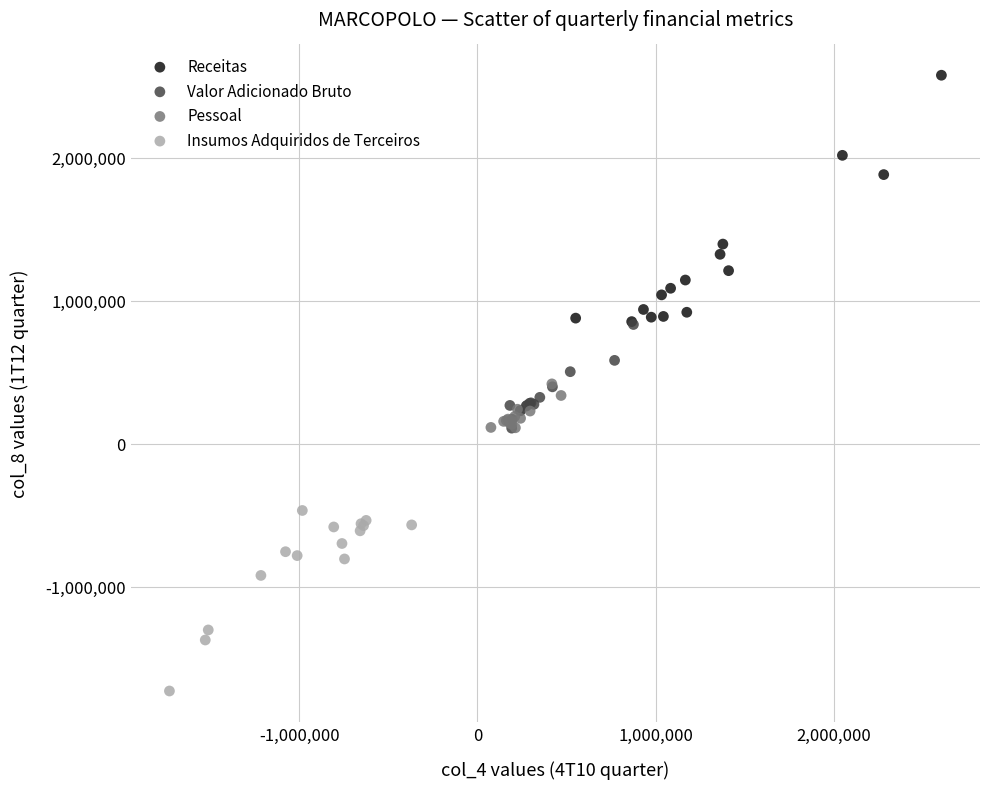

Which series reaches the maximum Y coordinate?

Receitas